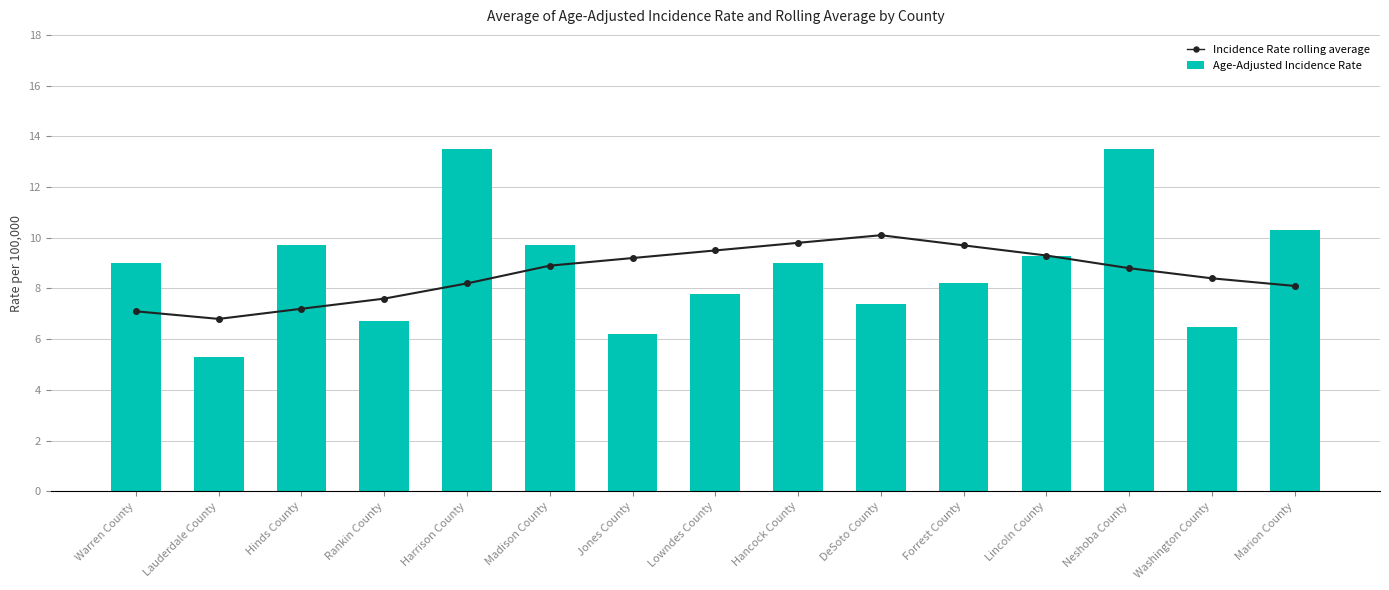

At how many categories does at least one series exceed 12?

2